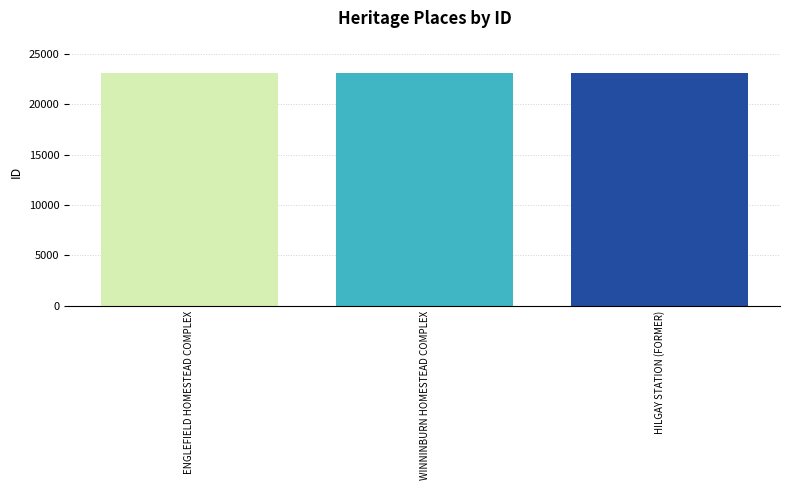

What is the ratio of the value at HILGAY STATION (FORMER) to the value at ENGLEFIELD HOMESTEAD COMPLEX?

1.0